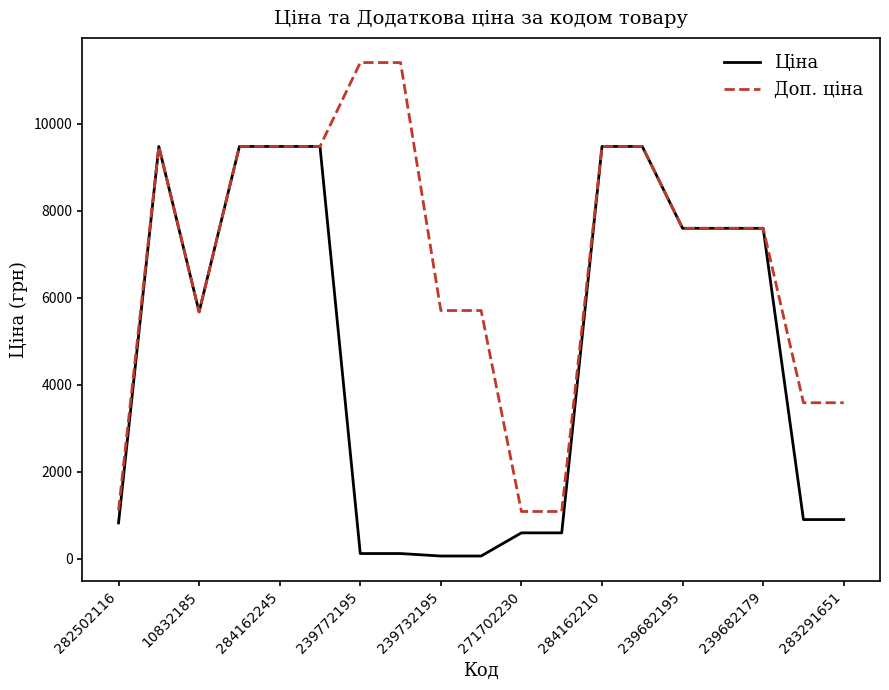

What is the maximum value shown in the chart?

11410.0